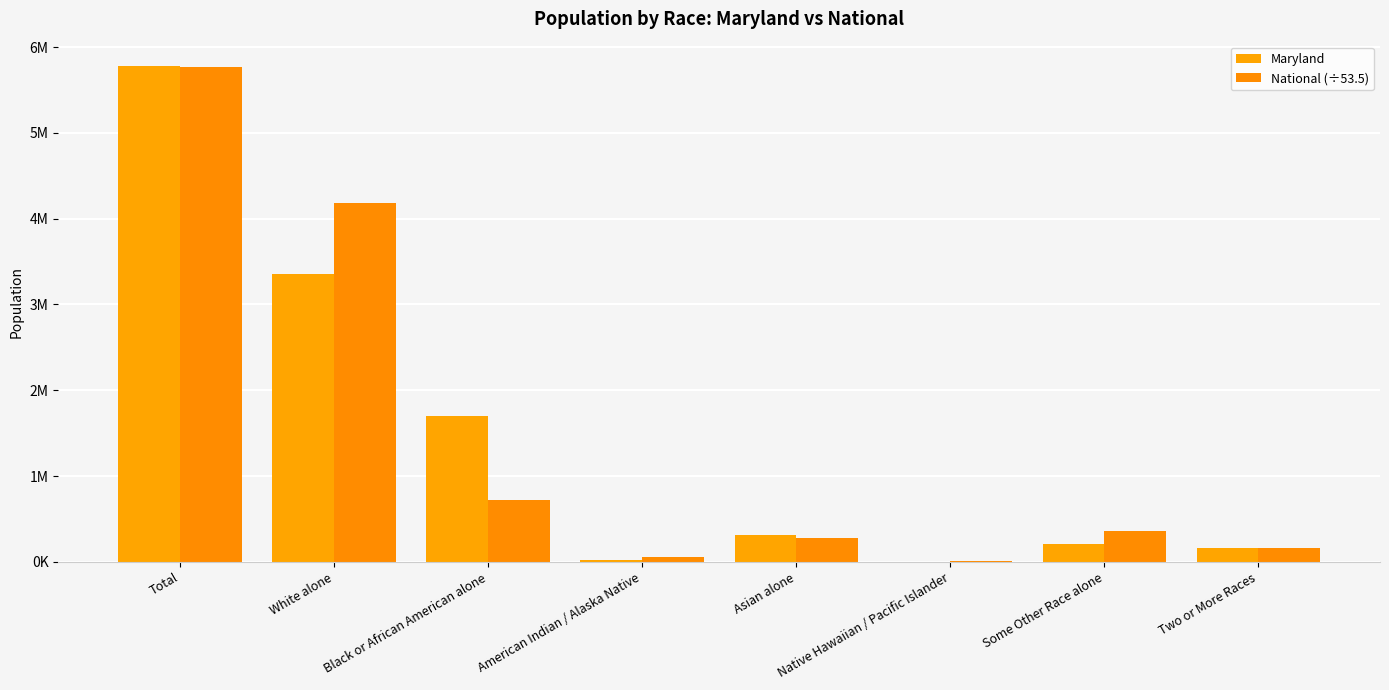

What is the value of the National (÷53.5) bar at the 5th from the left?

274285.1